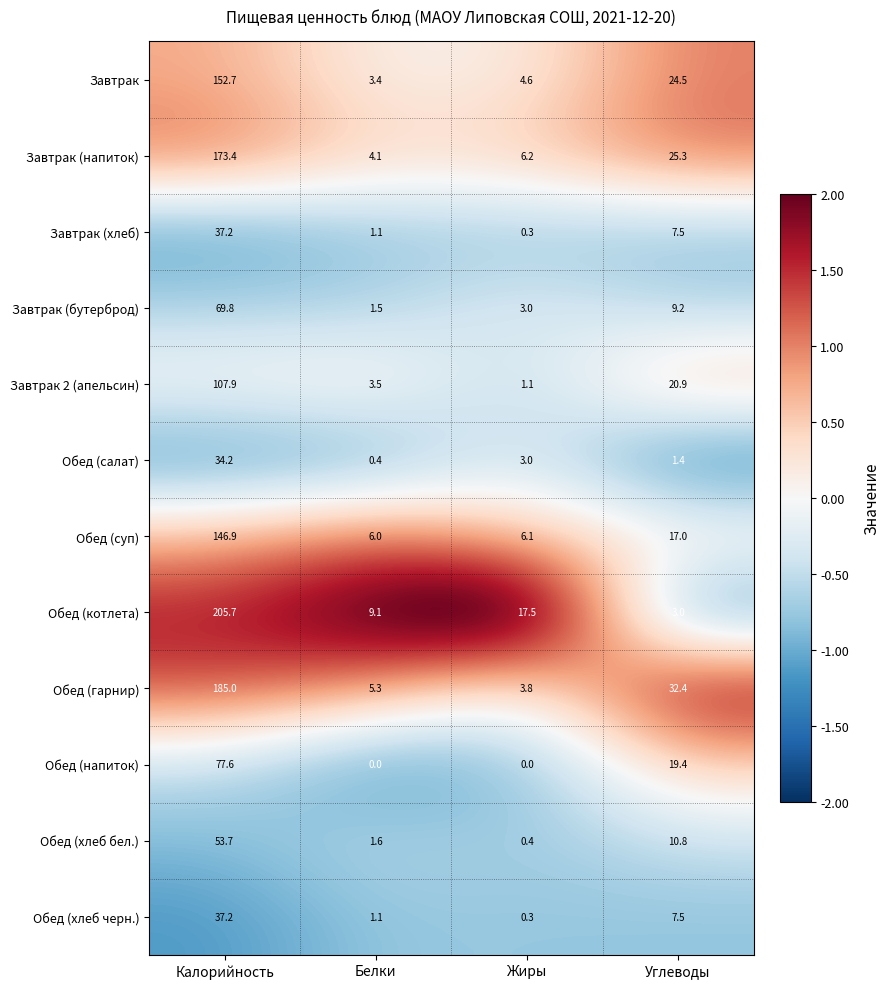

The Завтрак (напиток) series shows 4.1 at Белки. True or false?

True